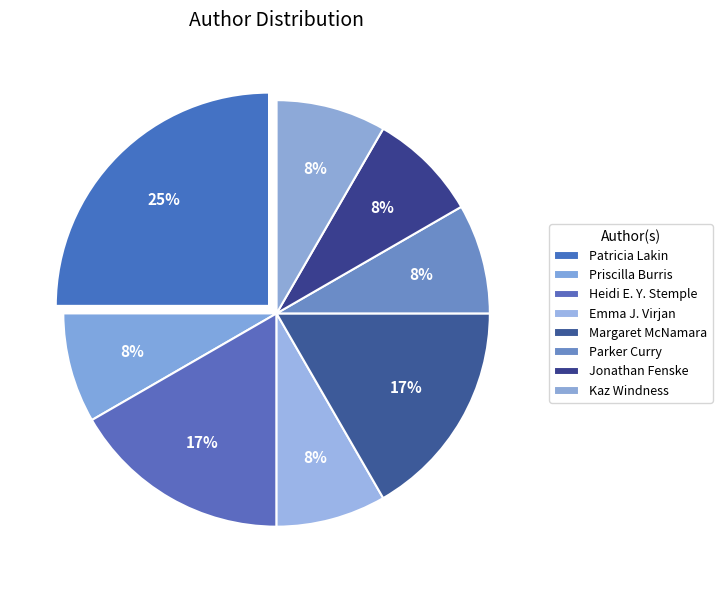

Do Parker Curry and Jonathan Fenske together represent more than half of the pie?

No